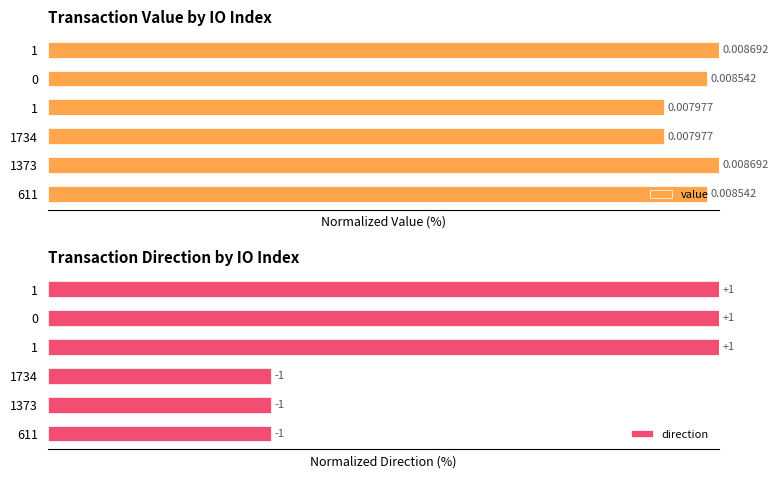

How many bars are there in each group?

2